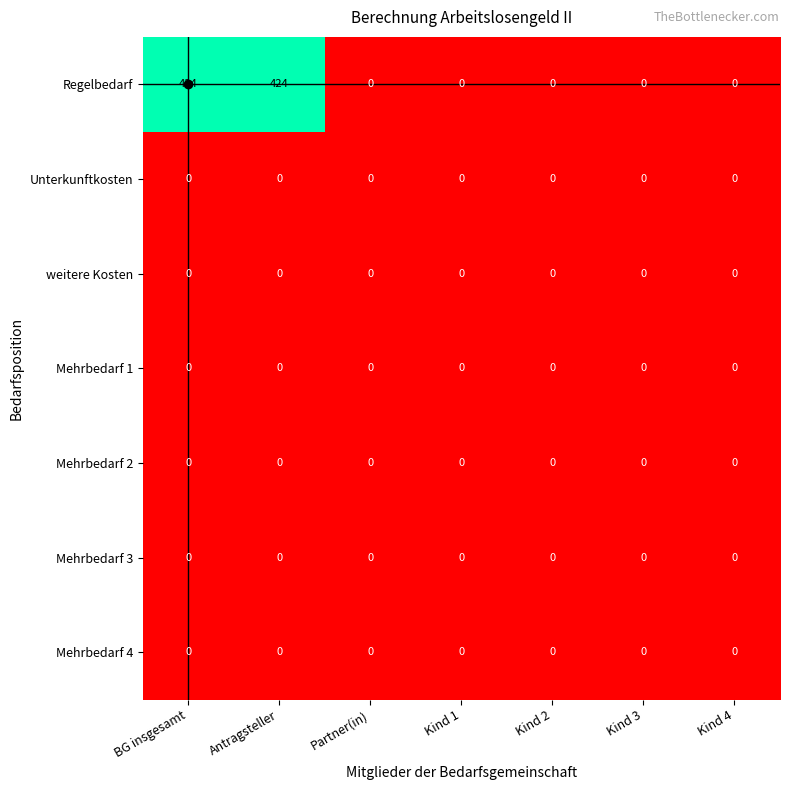

Which series has the largest total across all categories?

Regelbedarf